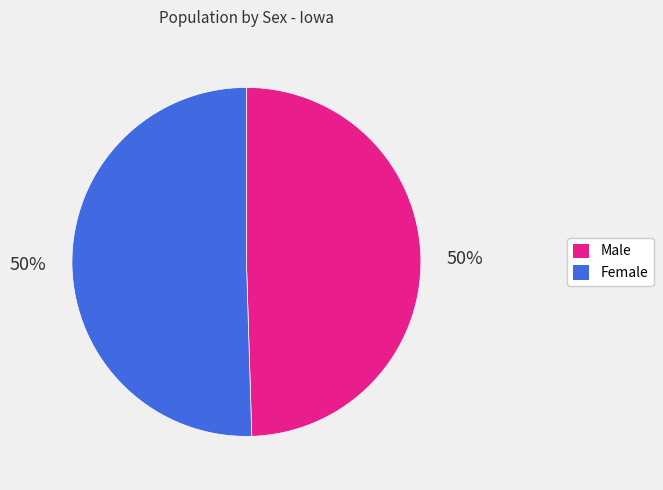

To the nearest percent, what portion does Male represent?

50%